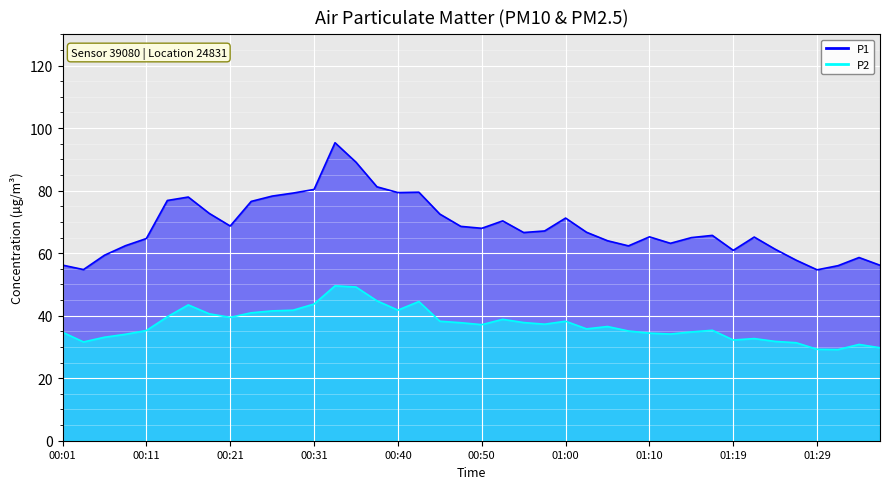

What is the difference between the P1 values at 01:34 and 00:45?

13.9